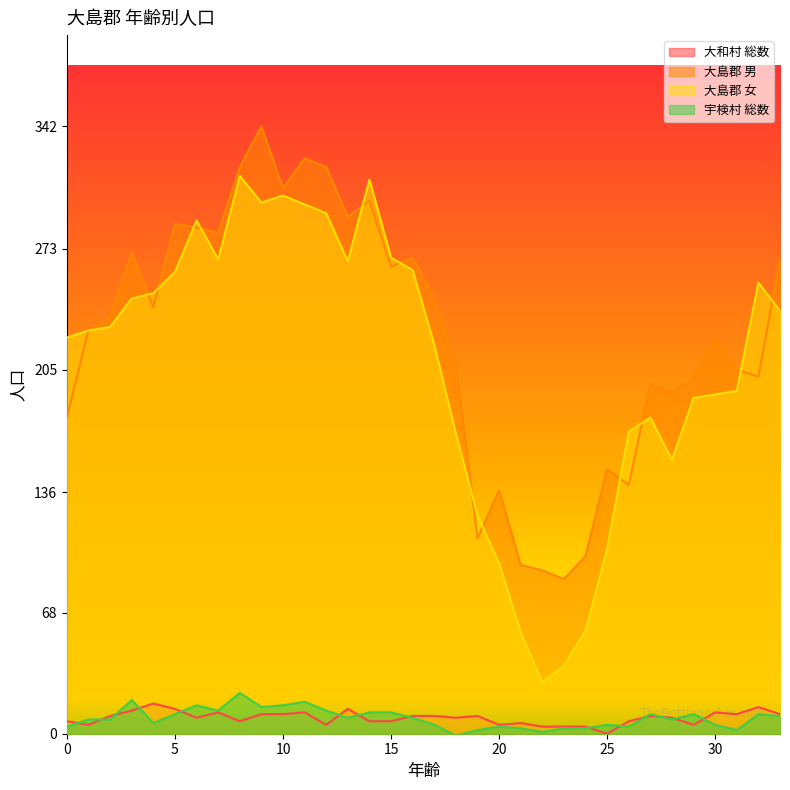

What is the sum of all 大島郡 女 values?

7062